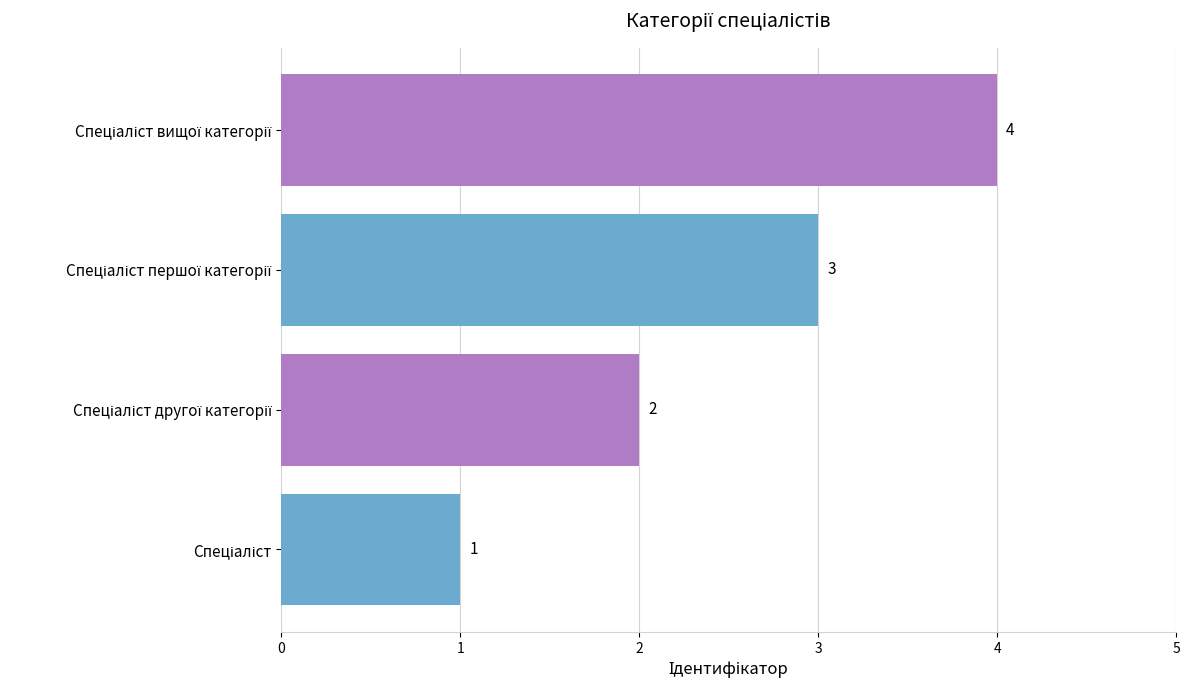

What is the difference between the maximum and minimum values?

3